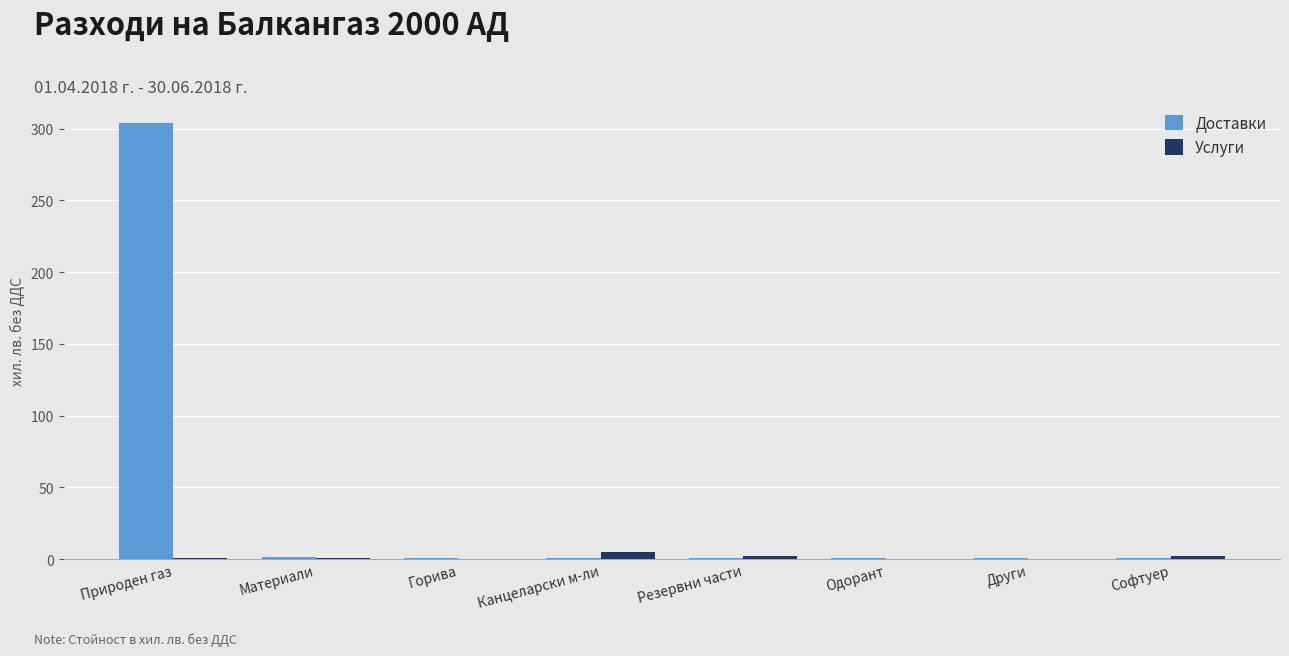

Which label corresponds to the largest value in the chart?

Природен газ